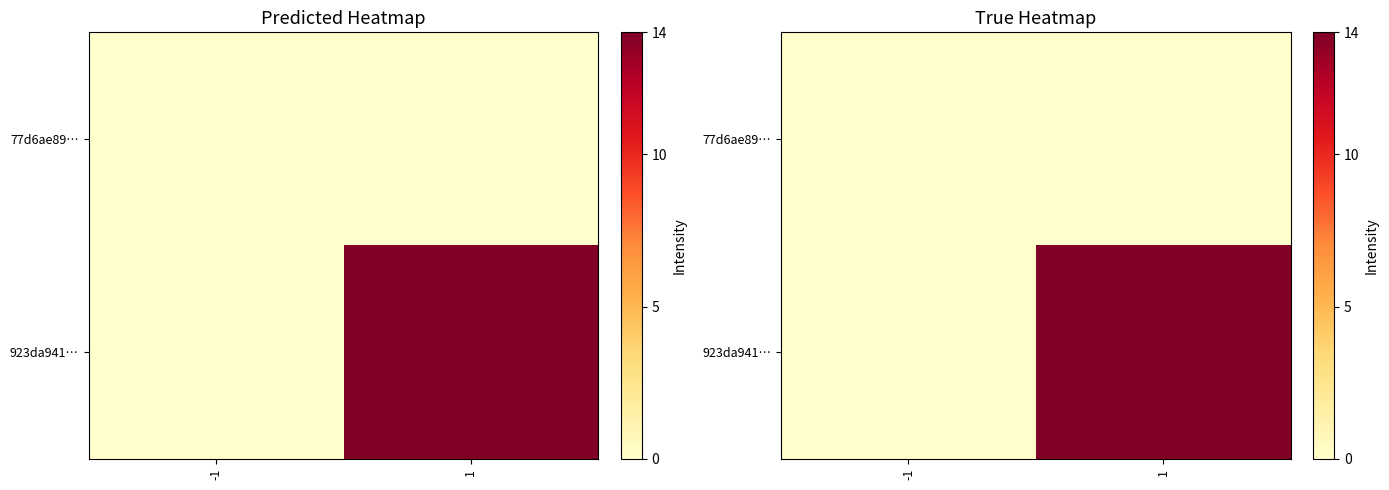

Count the number of data series in this chart.

2